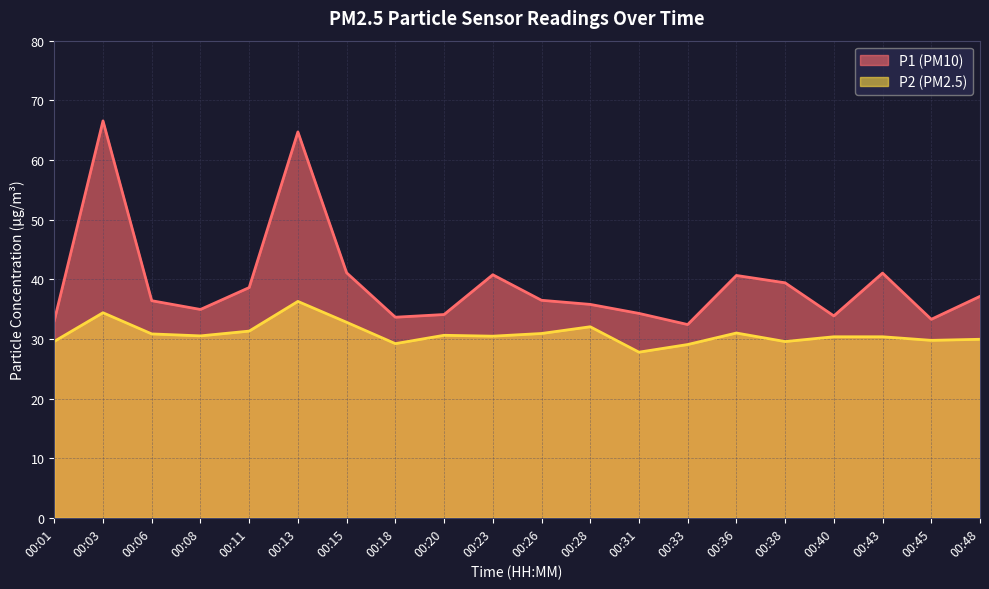

Rank the series by their maximum value, from lowest to highest.

P2, P1